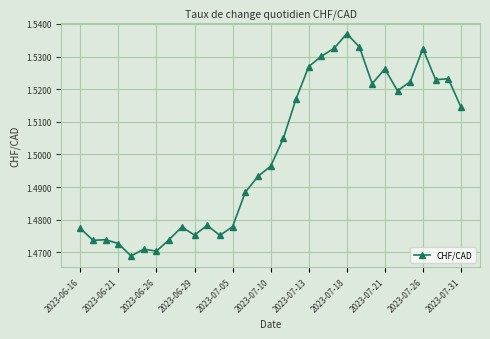

What is the sum of all values?

46.5